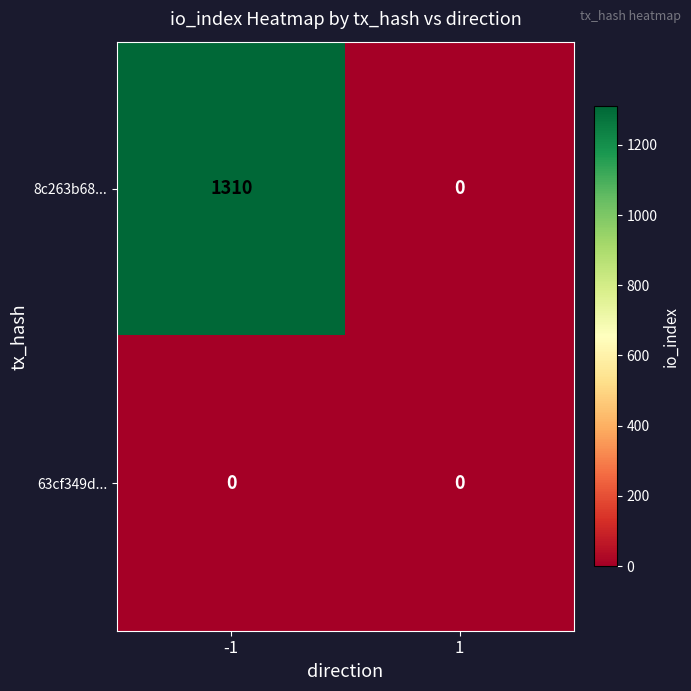

Count the number of data series in this chart.

2